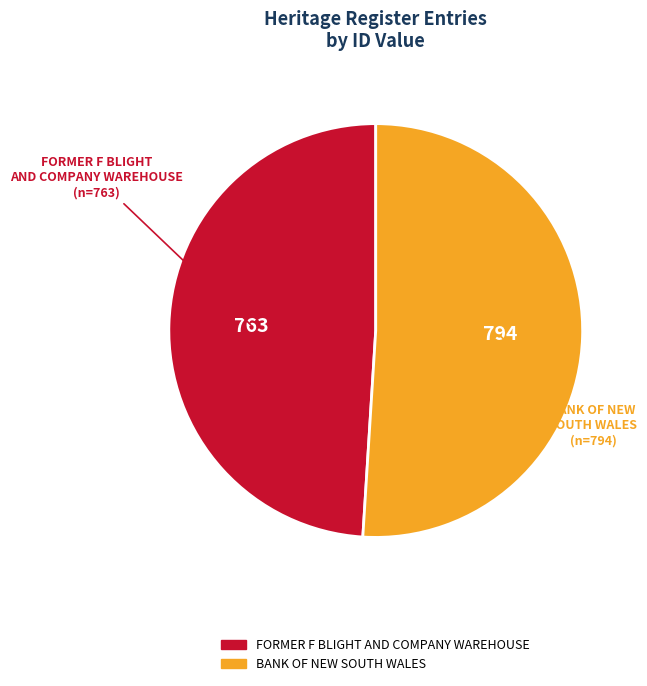

Between 794 and 763, which is larger?

794